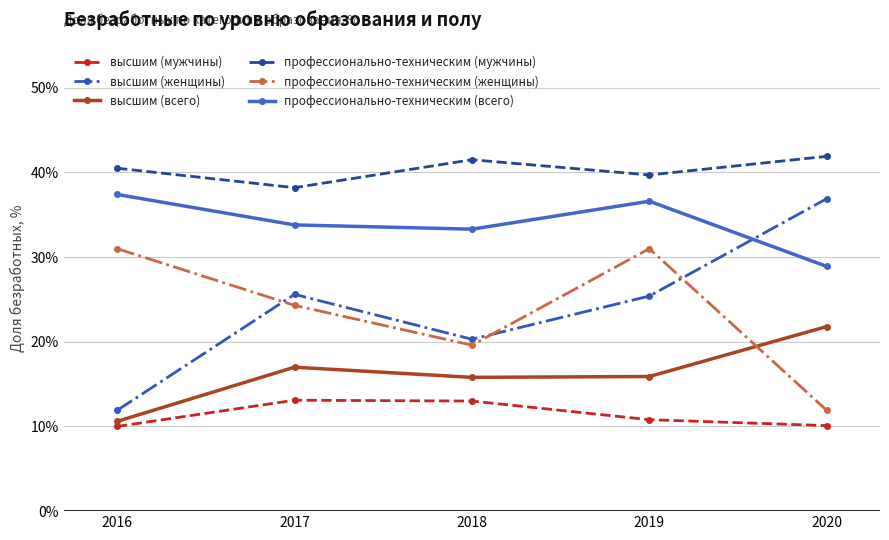

What is the spread (max minus min) of values at 2018?

28.5